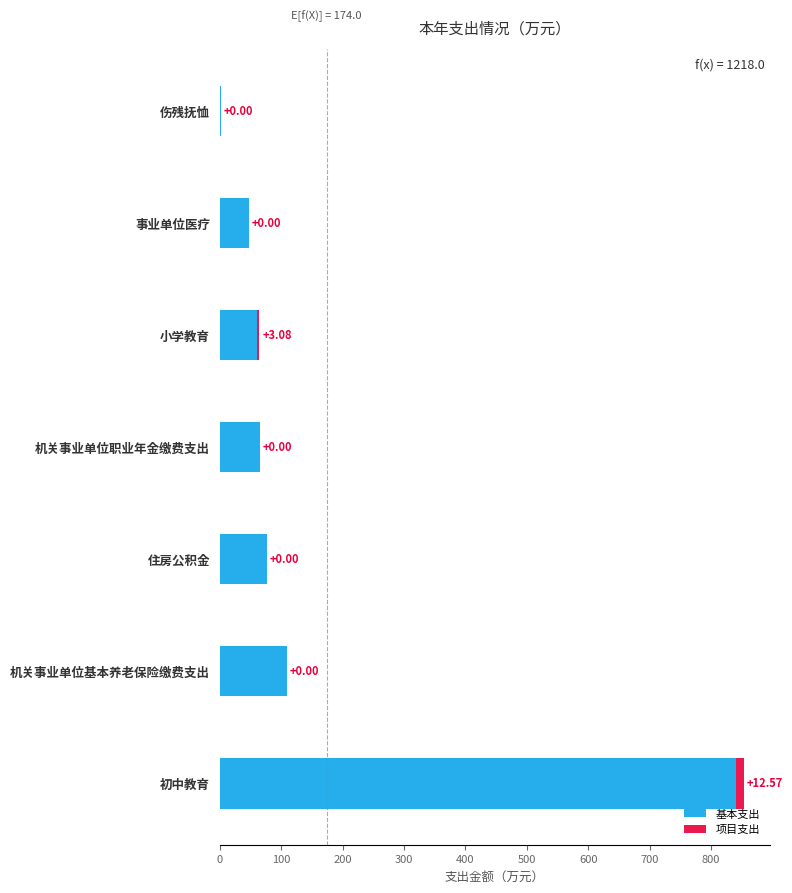

What are all the series names shown in the legend?

基本支出, 项目支出